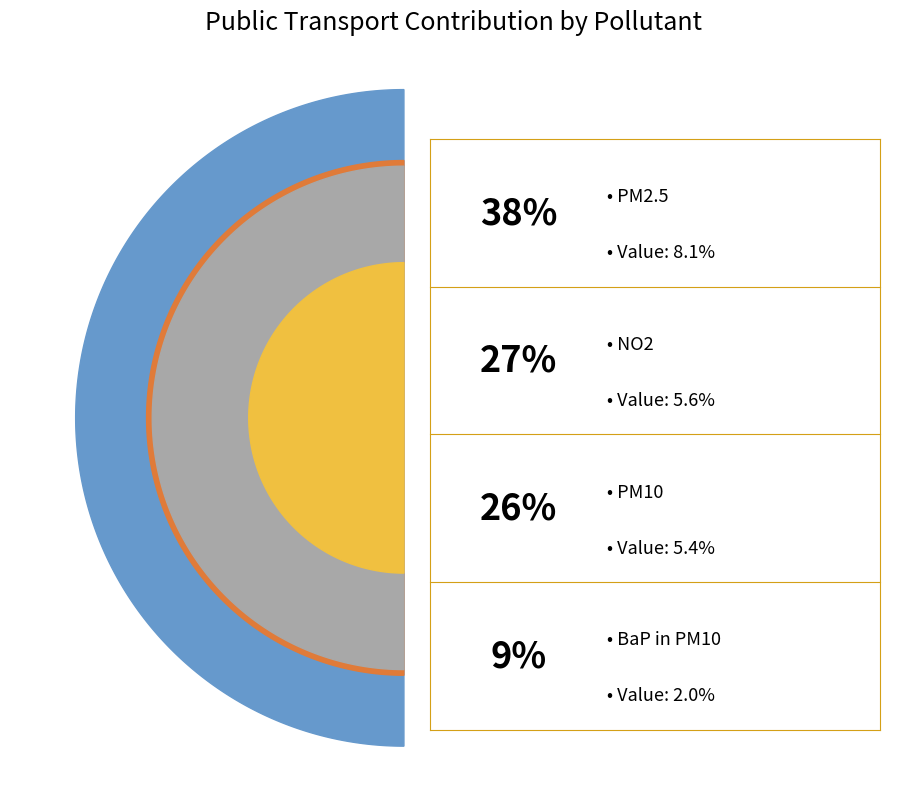

How many slices are in this pie chart?

4